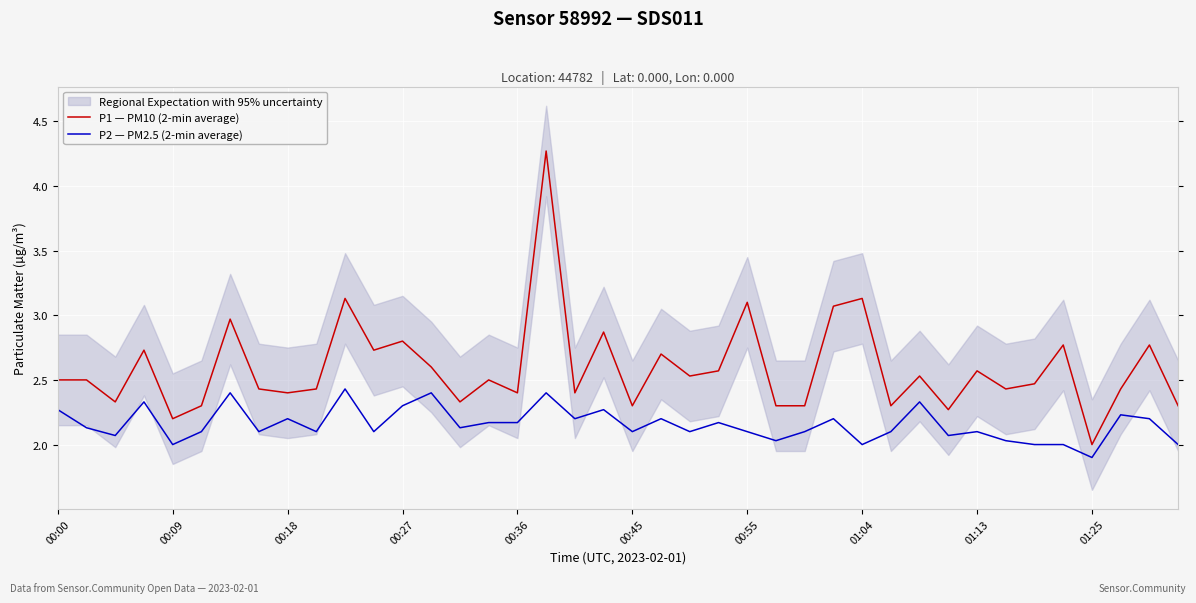

Is this an area chart (filled region under the line)?

No